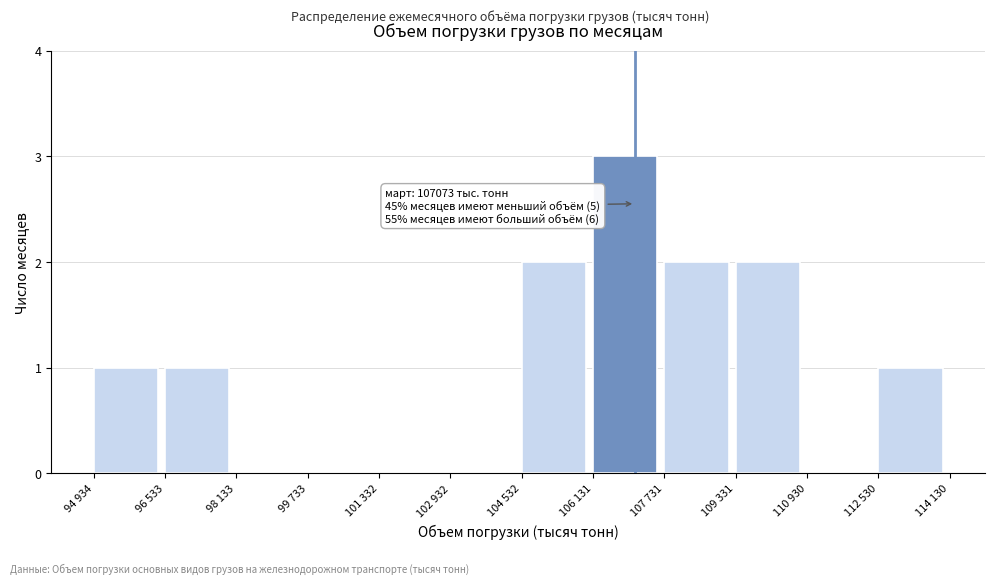

Reading right to left, transcribe all the data shown in this chart.

112 530=1	110 930=0	109 331=2	107 731=2	106 131=3	104 532=2	102 932=0	101 332=0	99 733=0	98 133=0	96 533=1	94 934=1